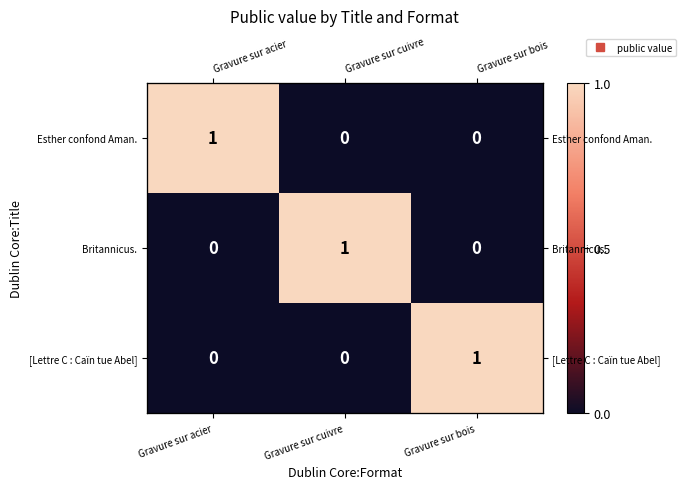

At how many categories does at least one series exceed 0?

3